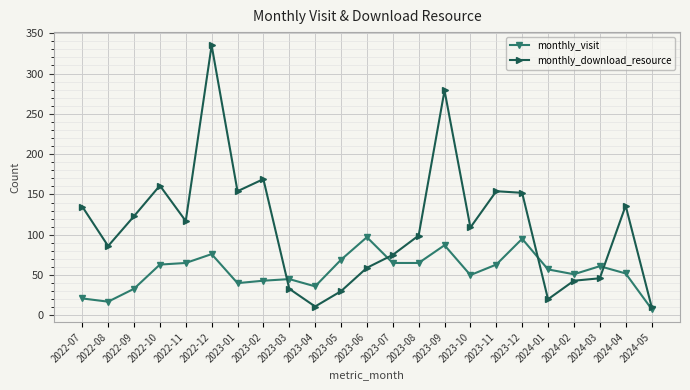

Which series has the largest range (max minus min)?

monthly_download_resource